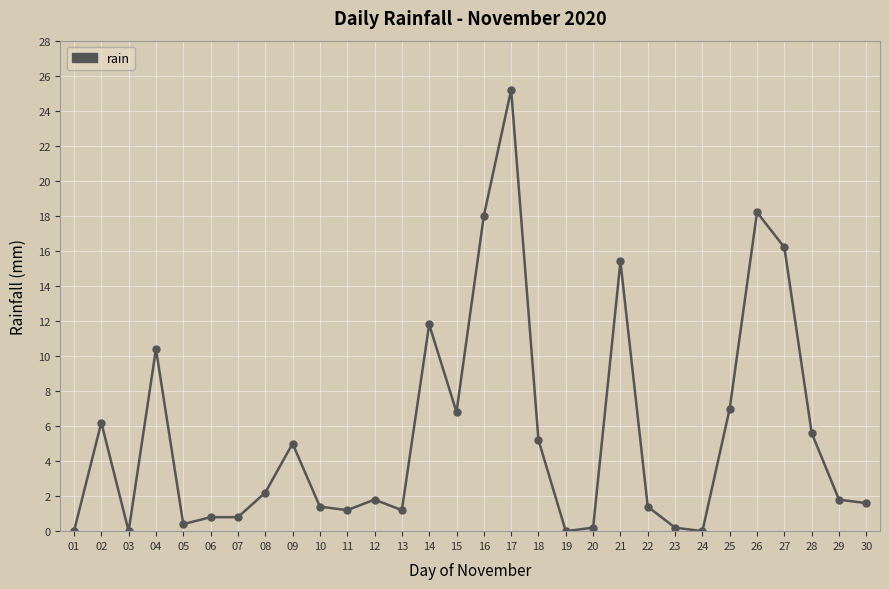

Reading left to right, transcribe all the data shown in this chart.

01=0.0	02=6.2	03=0.0	04=10.4	05=0.4	06=0.8	07=0.8	08=2.2	09=5.0	10=1.4	11=1.2	12=1.8	13=1.2	14=11.8	15=6.8	16=18.0	17=25.2	18=5.2	19=0.0	20=0.2	21=15.4	22=1.4	23=0.2	24=0.0	25=7.0	26=18.2	27=16.2	28=5.6	29=1.8	30=1.6